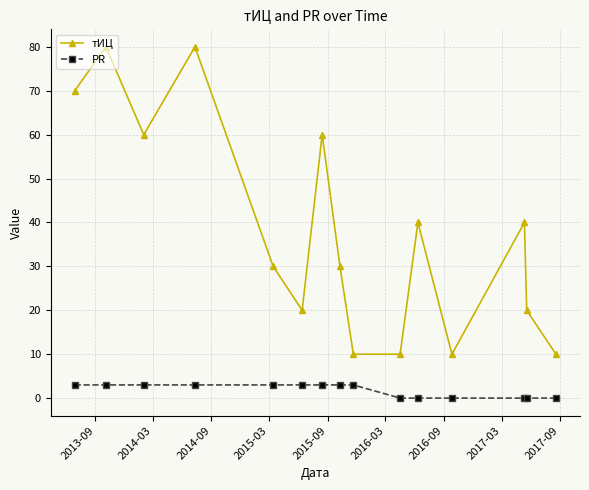

What is the value of the PR point at the 1st from the left?

3